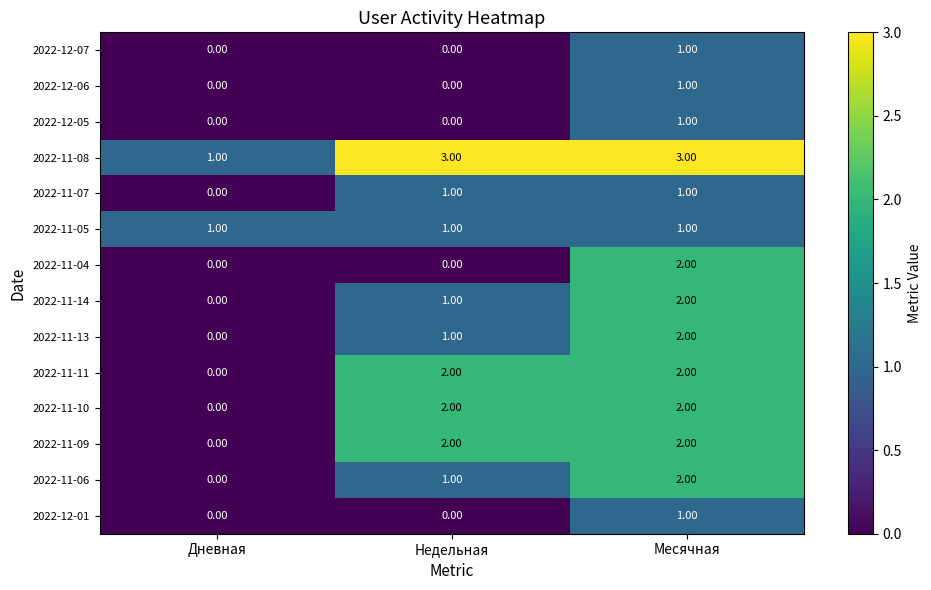

At which label is 2022-11-08 closest to 2?

Дневная